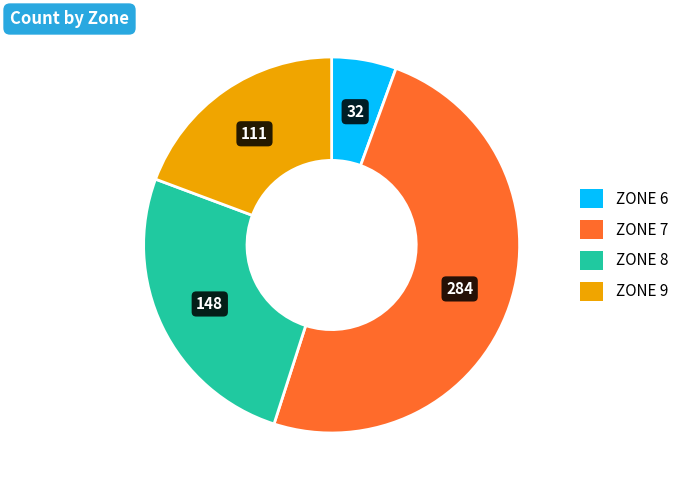

Does any single category account for the majority?

No